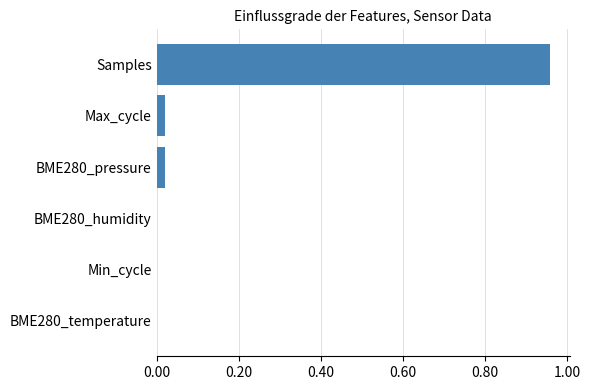

Between Max_cycle and Min_cycle, which is larger?

Max_cycle